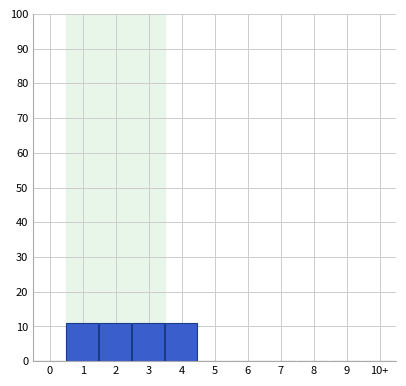

Reading right to left, what are all the values shown in this chart?

10+=0	9=0	8=0	7=0	6=0	5=0	4=11	3=11	2=11	1=11	0=0